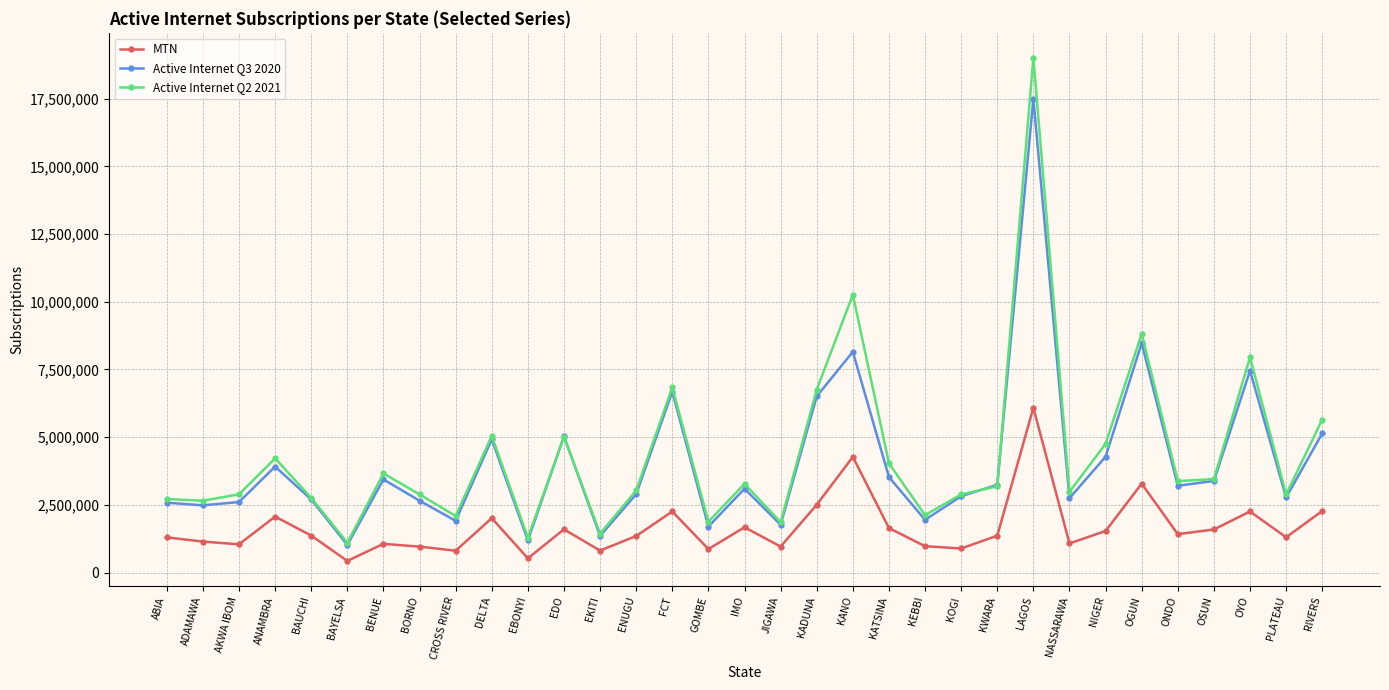

Which series has the largest total across all categories?

Active Internet Q2 2021